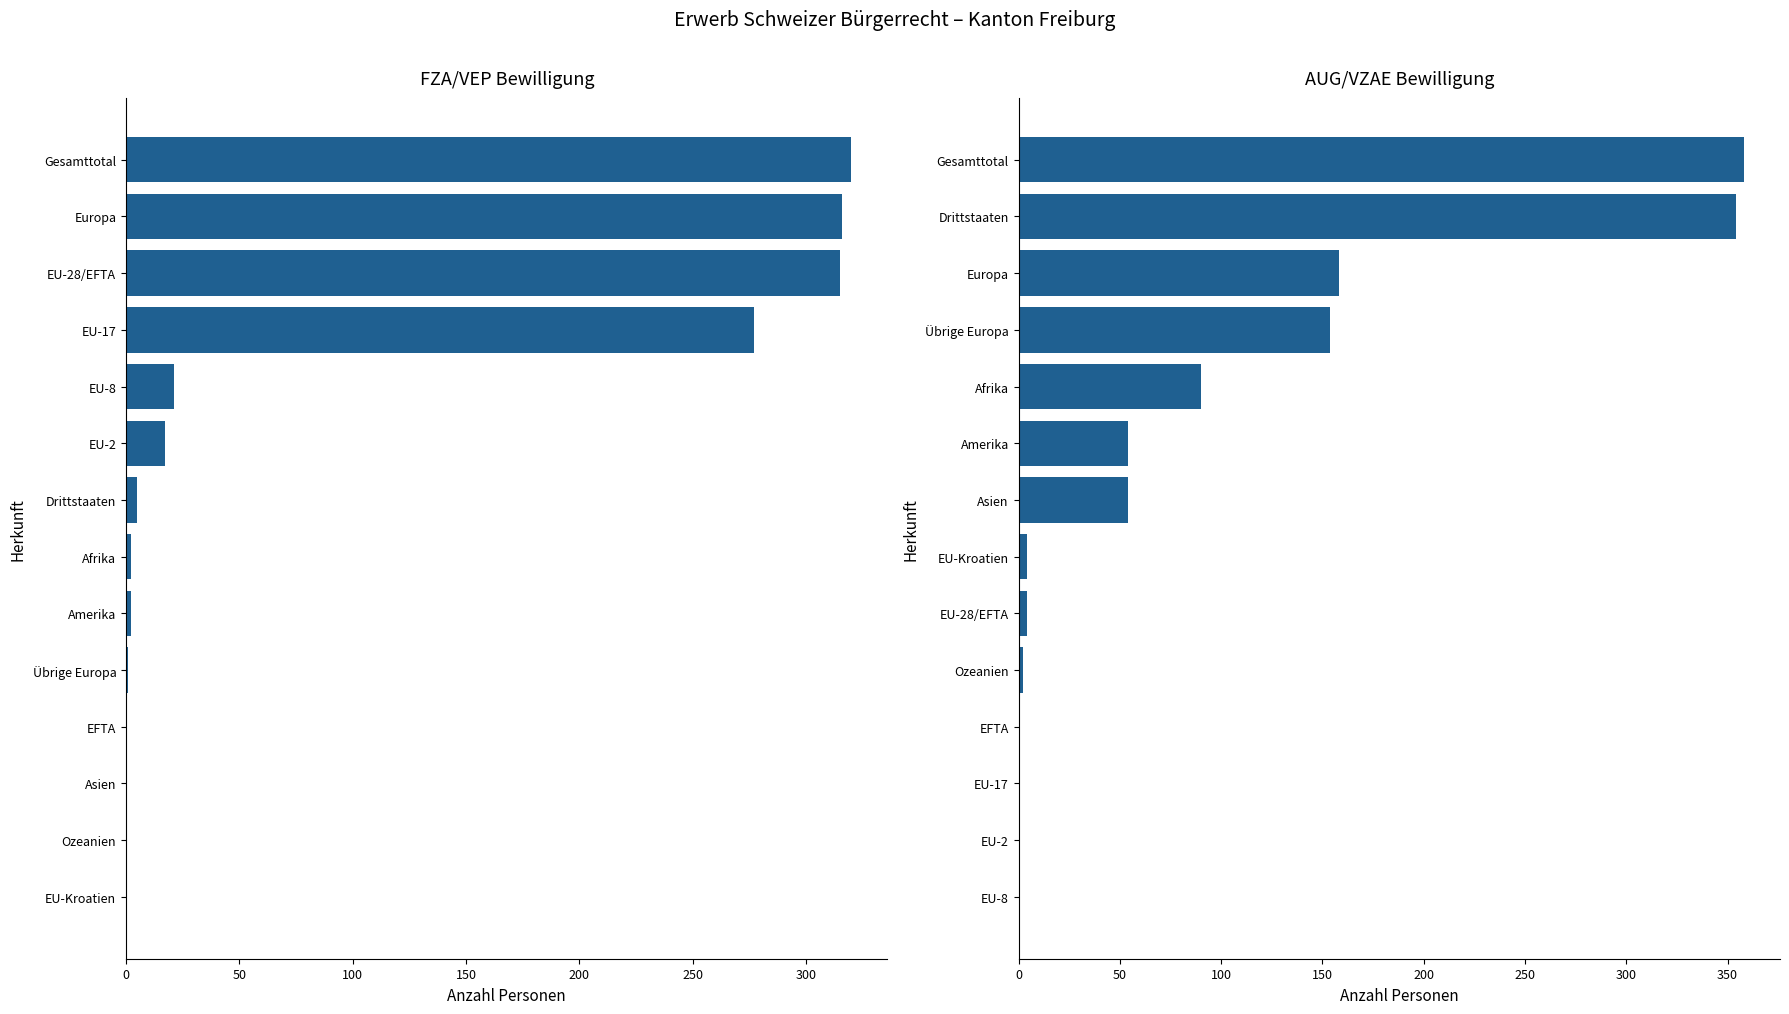

Which has a higher value, Afrika or EFTA?

Afrika